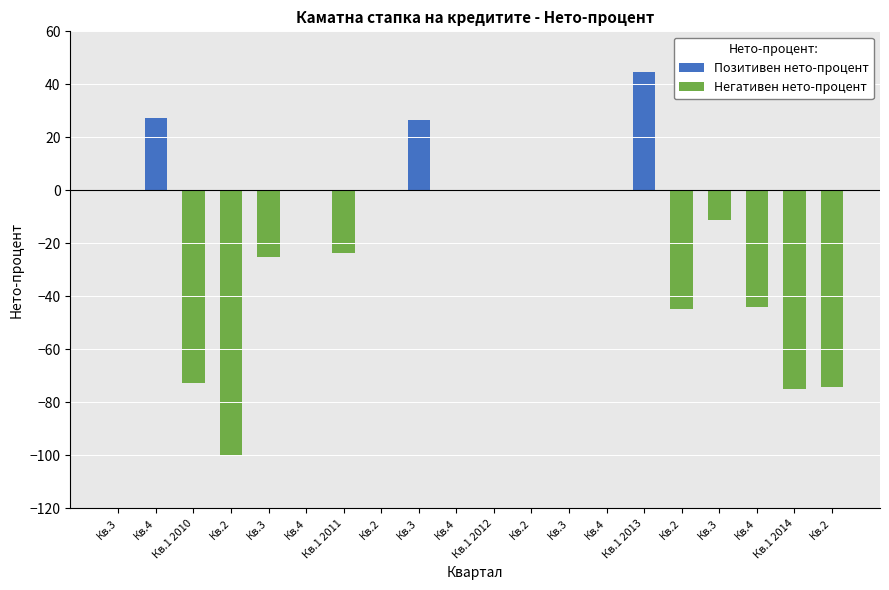

List the labels in order of value, smallest first.

Кв.2, Кв.1 2014, Кв.2, Кв.1 2010, Кв.2, Кв.4, Кв.3, Кв.1 2011, Кв.3, Кв.3, Кв.4, Кв.2, Кв.4, Кв.1 2012, Кв.2, Кв.3, Кв.4, Кв.3, Кв.4, Кв.1 2013